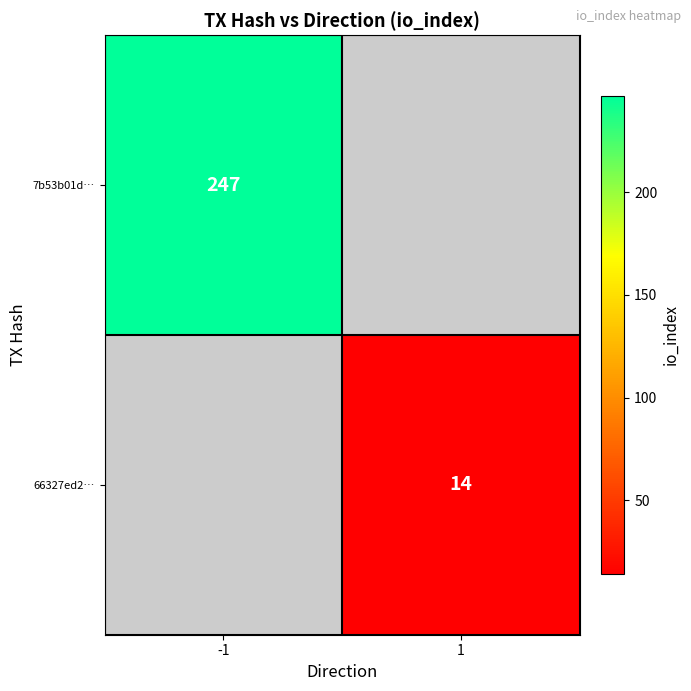

At which category does the chart reach its minimum across all series?

1